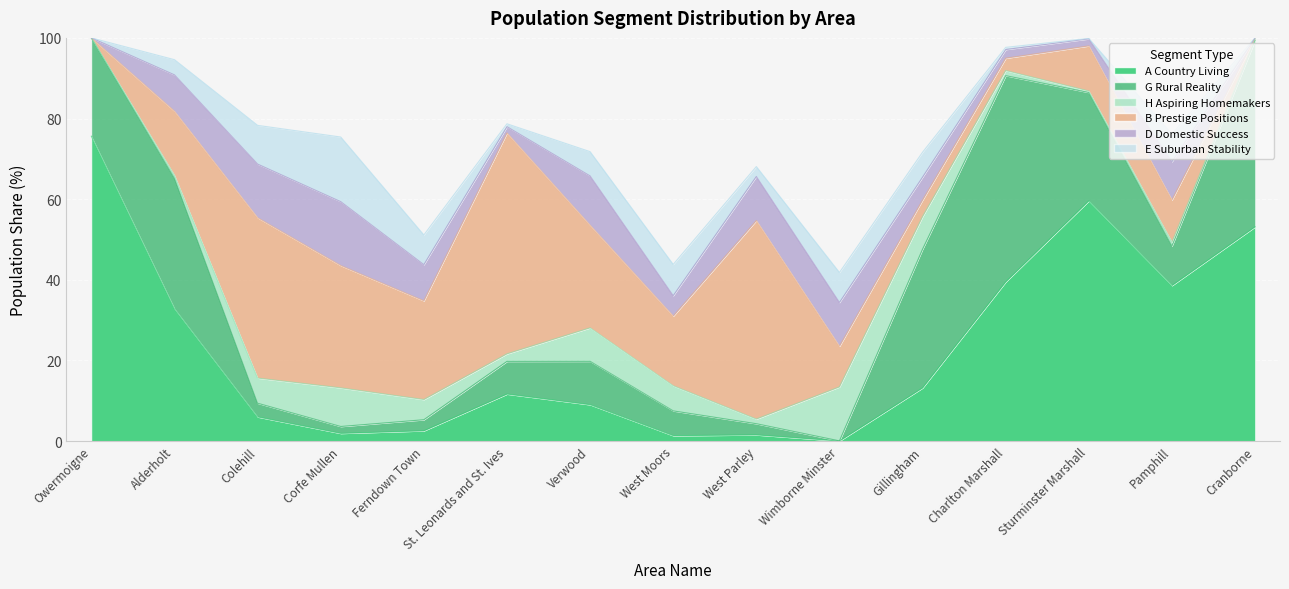

At which category is the sum across all series the highest?

Owermoigne